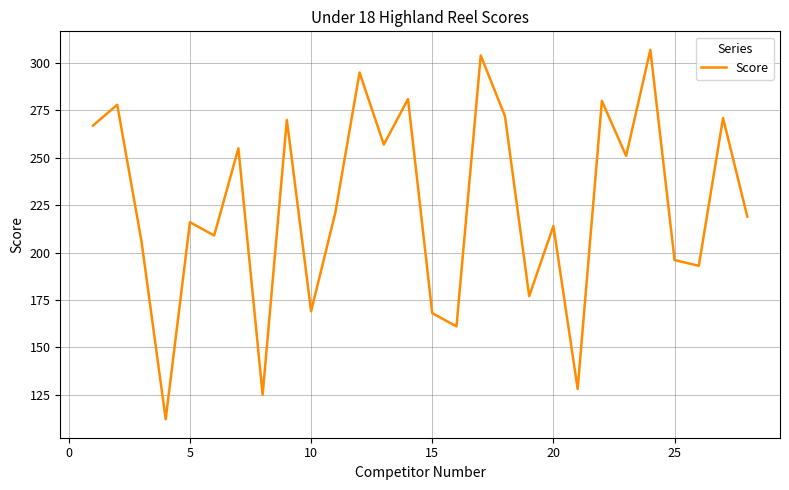

What is the difference between the maximum and minimum values?

195